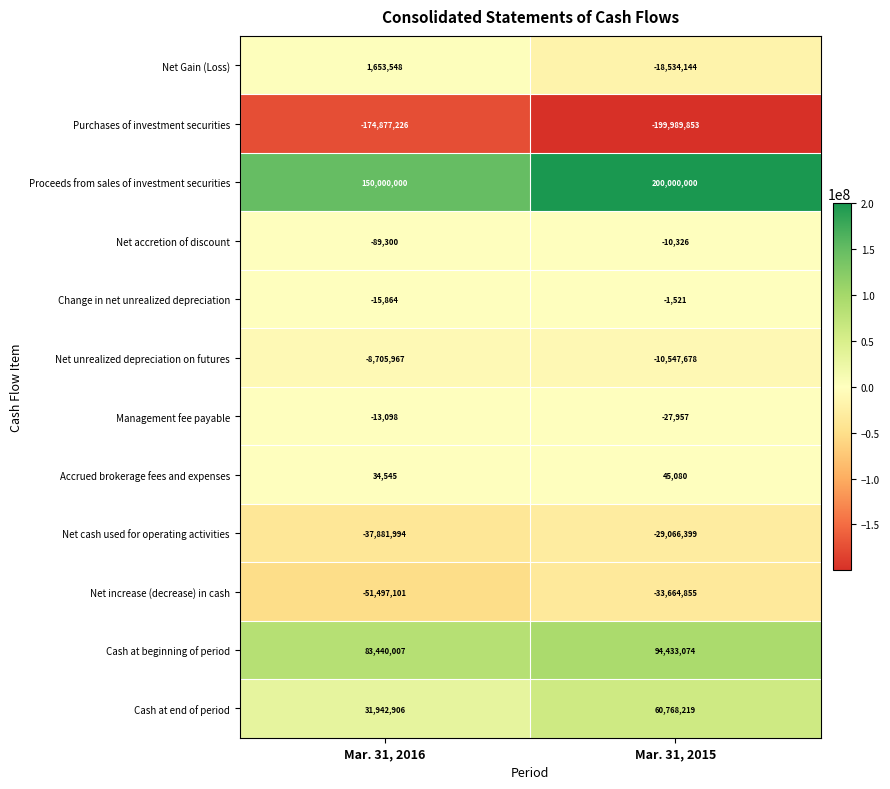

List the series in order of their peak value, highest first.

Proceeds from sales of investment securities, Cash at beginning of period, Cash at end of period, Net Gain (Loss), Accrued brokerage fees and expenses, Change in net unrealized depreciation, Net accretion of discount, Management fee payable, Net unrealized depreciation on futures, Net cash used for operating activities, Net increase (decrease) in cash, Purchases of investment securities